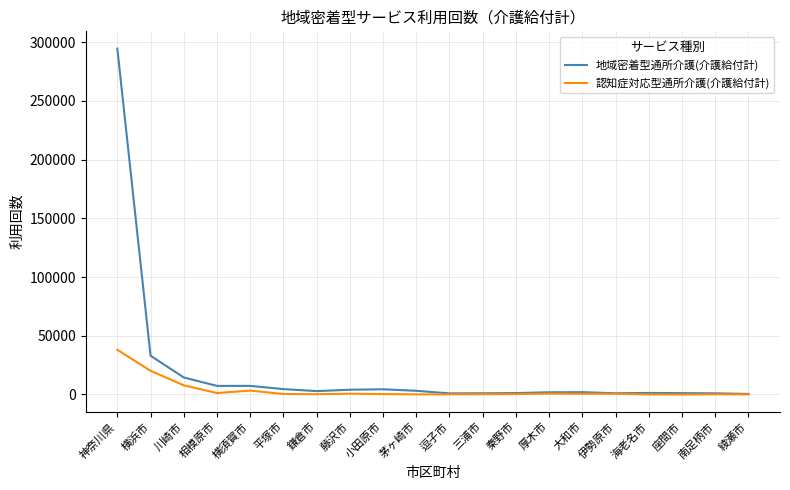

How many lines are shown in the chart?

2